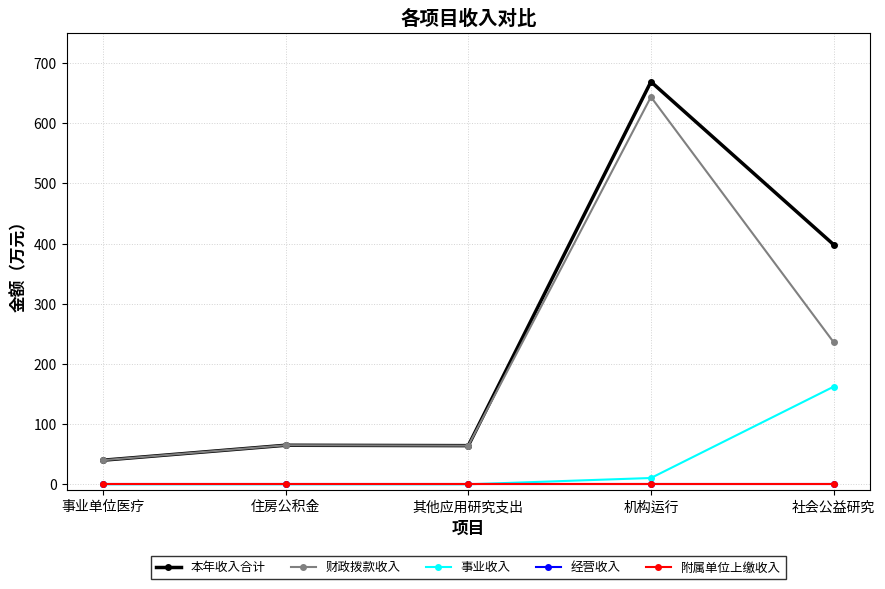

Rank the categories by 事业收入 value from lowest to highest.

事业单位医疗, 住房公积金, 其他应用研究支出, 机构运行, 社会公益研究